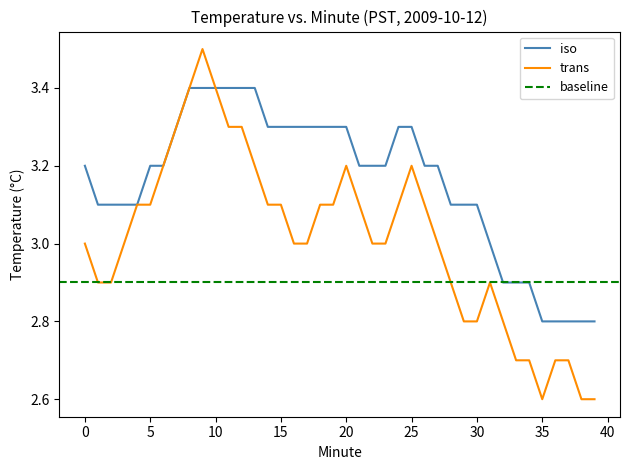

True or false: iso and trans cross at least once.

False